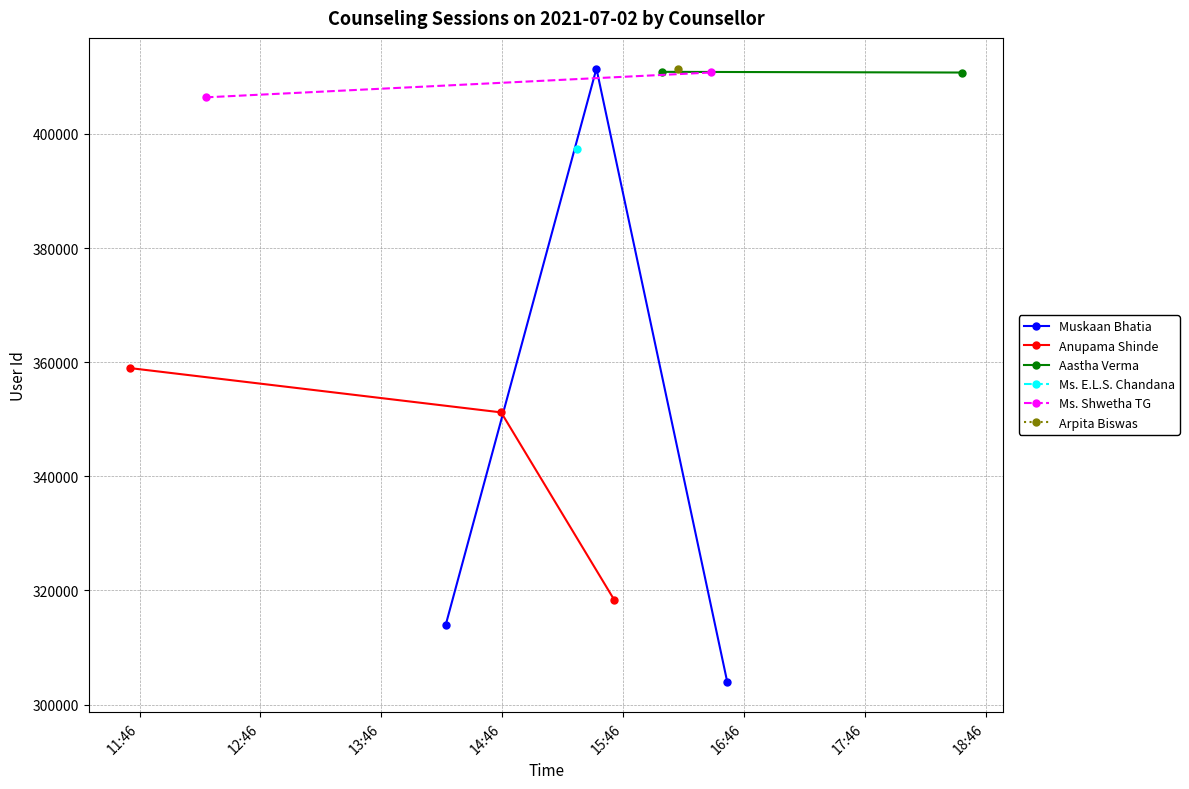

Reading left to right, list all the values displayed in this chart.

313961	411452	304027	358958	351201	318274	410873	410753	397382	406405	410762	411369